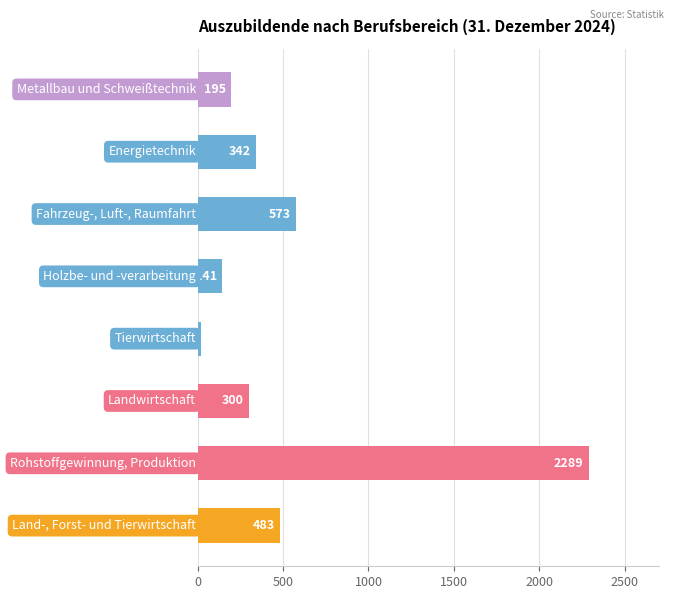

What is the difference between the maximum and minimum values?

2268